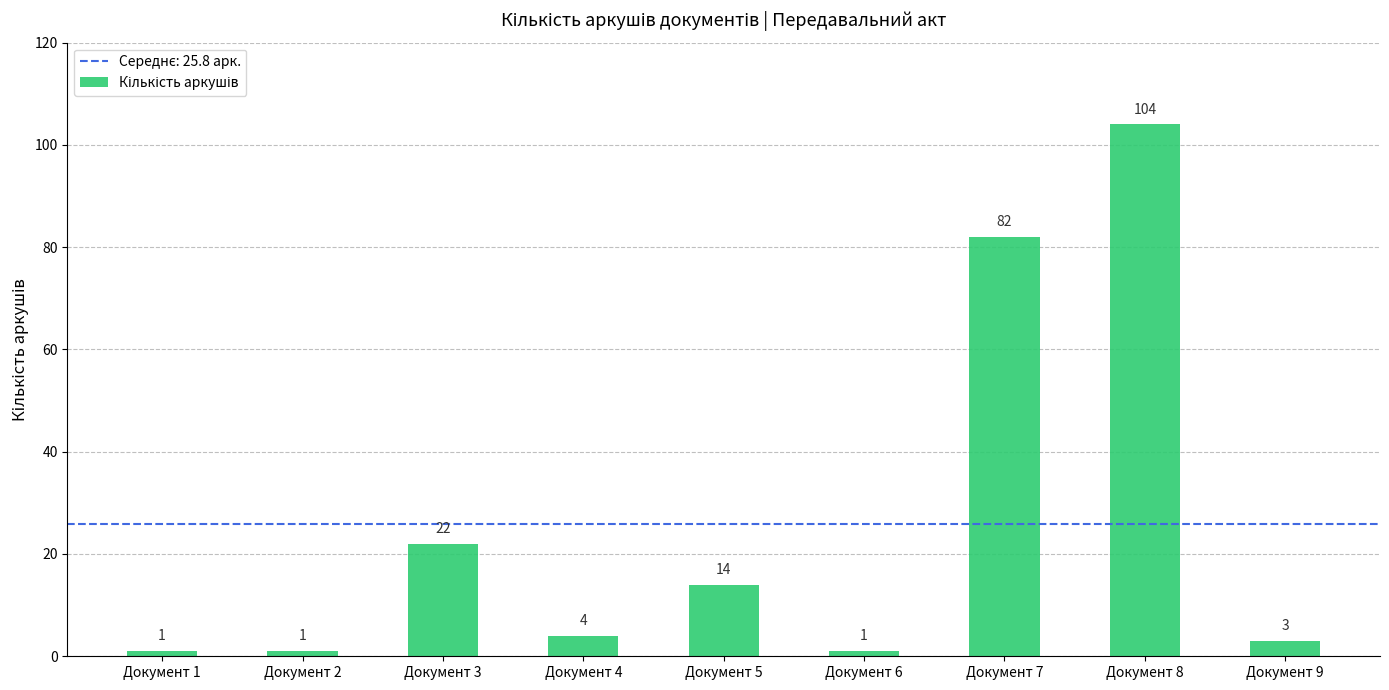

Reading right to left, extract all data points from this chart.

Документ 9=3	Документ 8=104	Документ 7=82	Документ 6=1	Документ 5=14	Документ 4=4	Документ 3=22	Документ 2=1	Документ 1=1